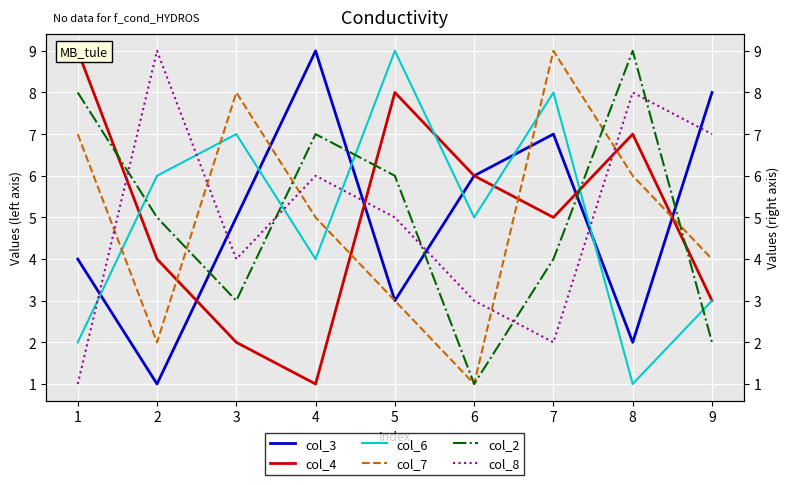

What is the highest value of the col_7 series?

9